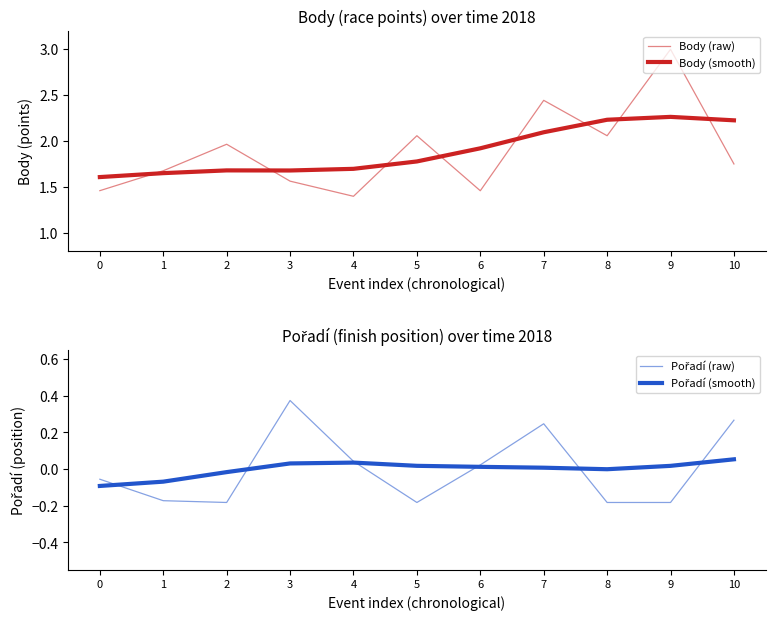

Which series changed the most between 1 and 8?

Body (smooth)